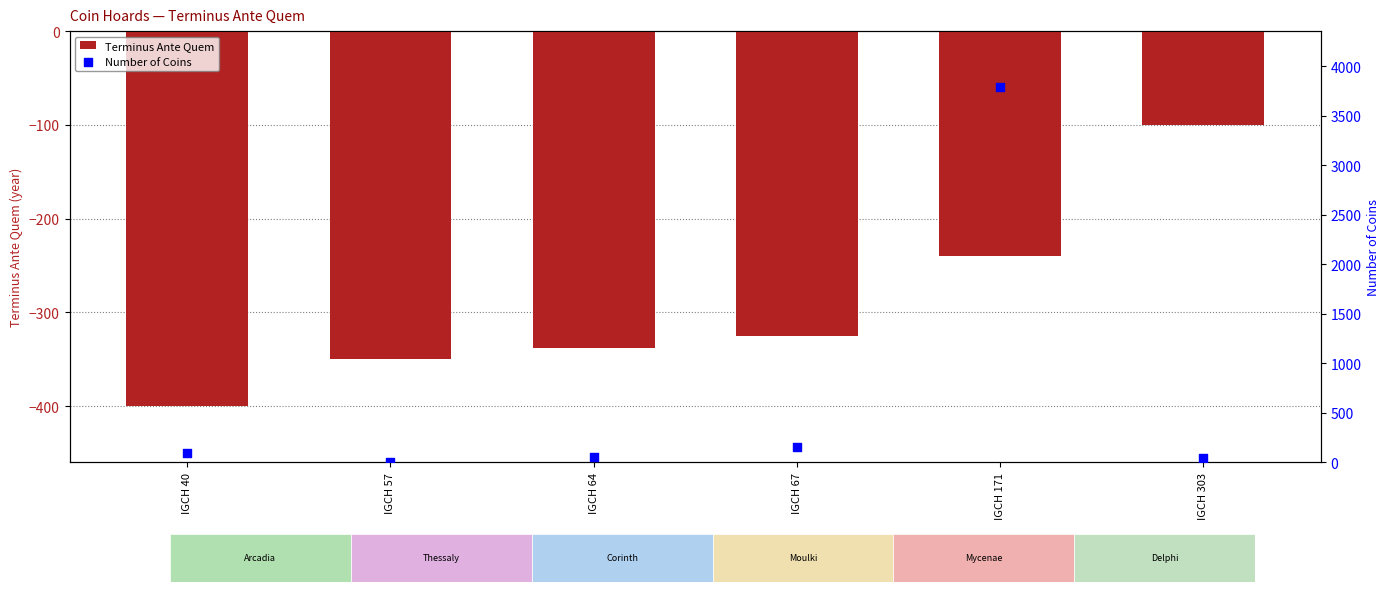

What is the total value across all series at IGCH 171?

3546